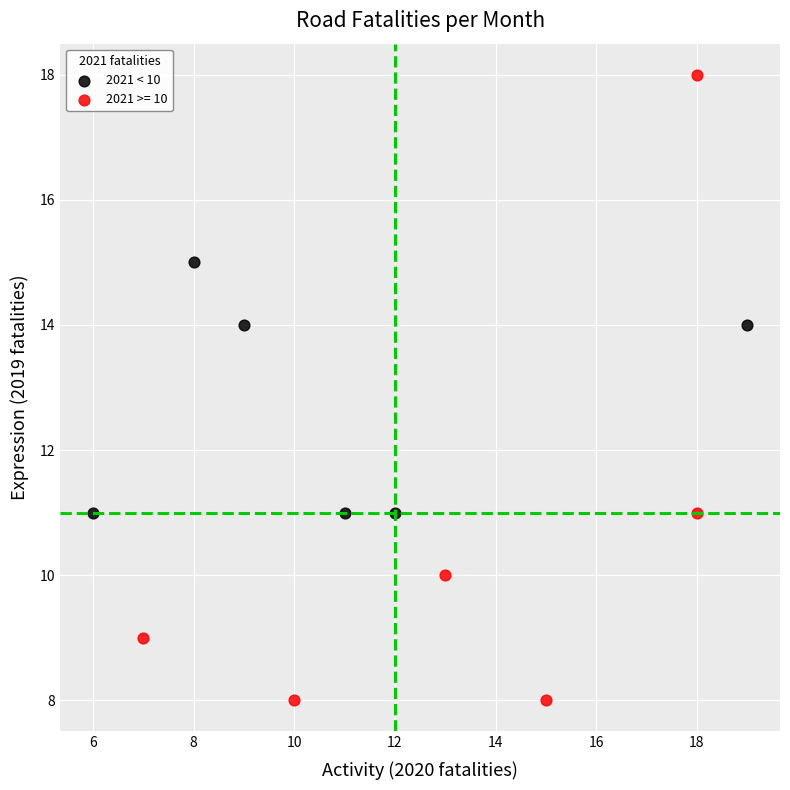

Which series has the widest spread of Y values?

2021 >= 10